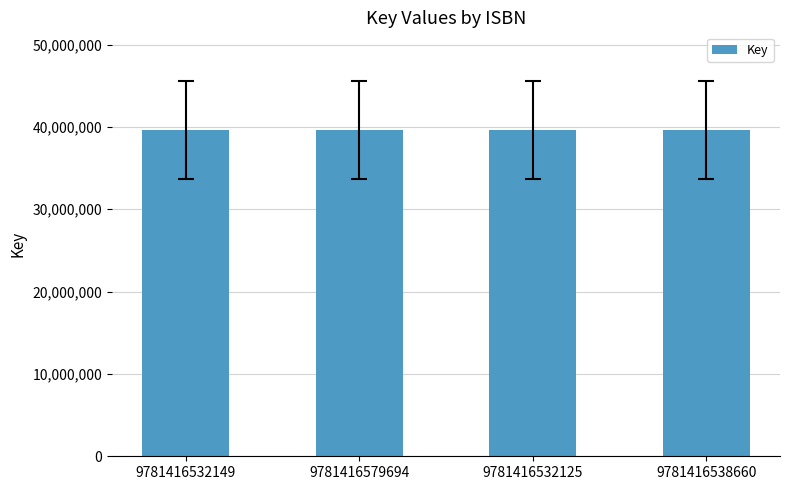

What is the label of the 4th bar from the right?

9781416532149